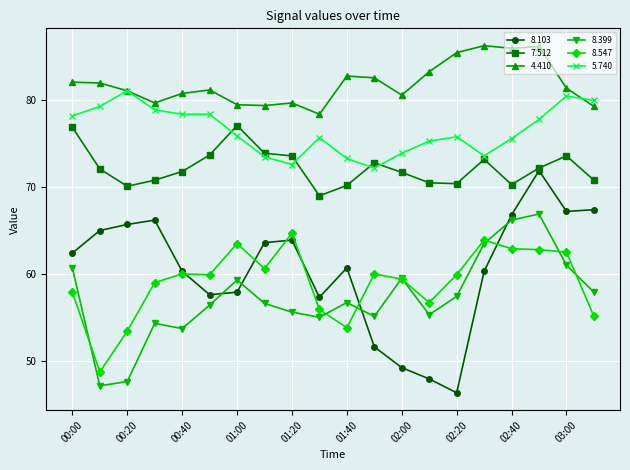

What is the value of the 8.547 point at the 12th from the left?

60.0